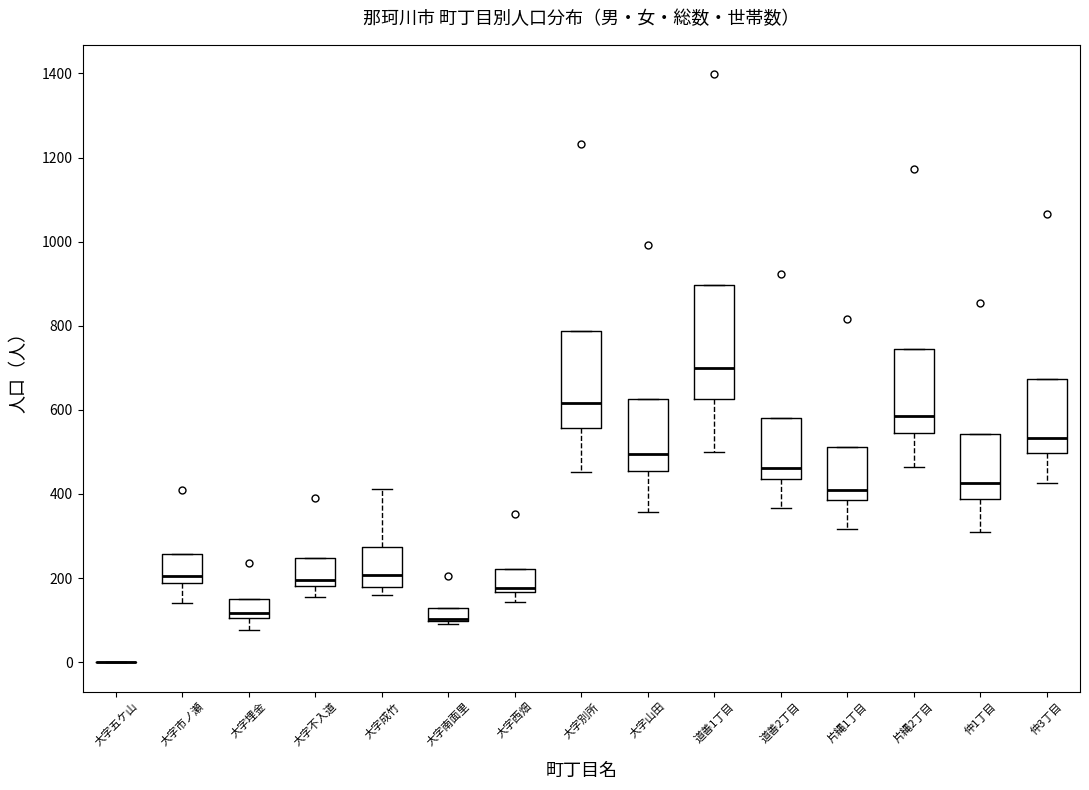

Where is the lower edge of the box for 大字不入道 on the y-axis? The values are not printed on the chart, so give them approximately, as read against the axis.

180